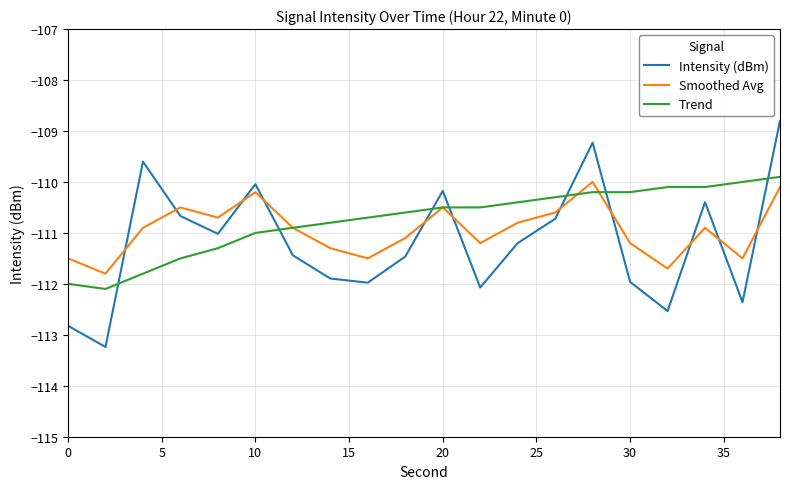

Which series has the widest spread of values?

Intensity (dBm)